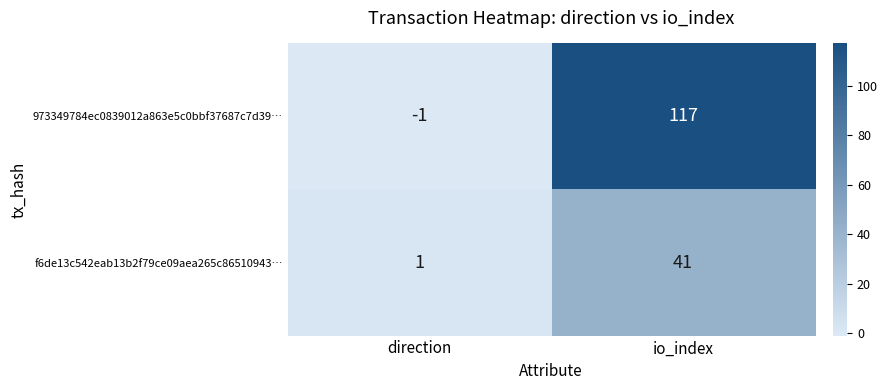

Reading left to right, extract all data points from this chart.

973349784ec0839012a863e5c0bbf37687c7d39…: -1	117
f6de13c542eab13b2f79ce09aea265c86510943…: 1	41